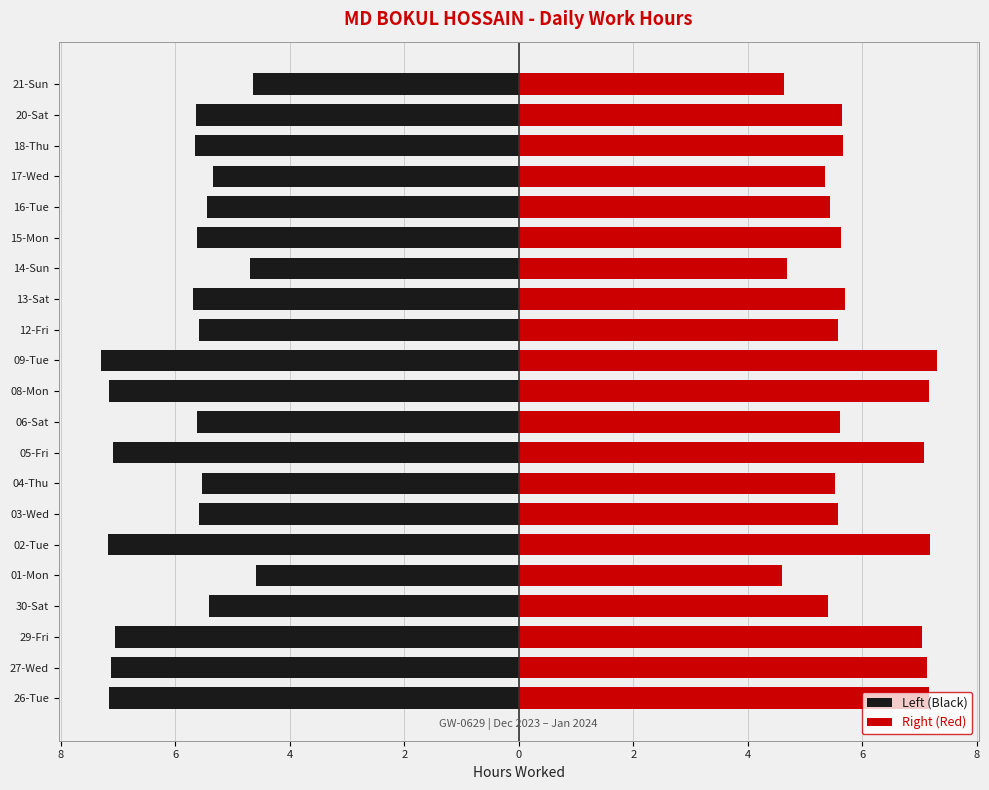

At how many categories does at least one series exceed -1?

21